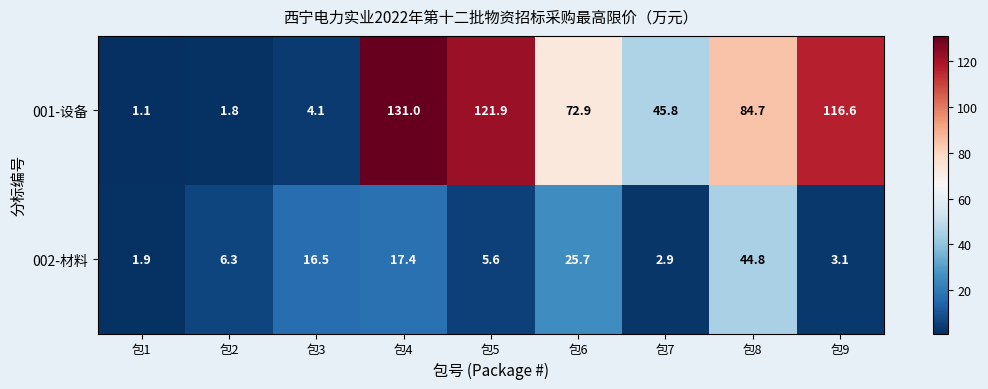

Which series has the widest spread of values?

001-设备